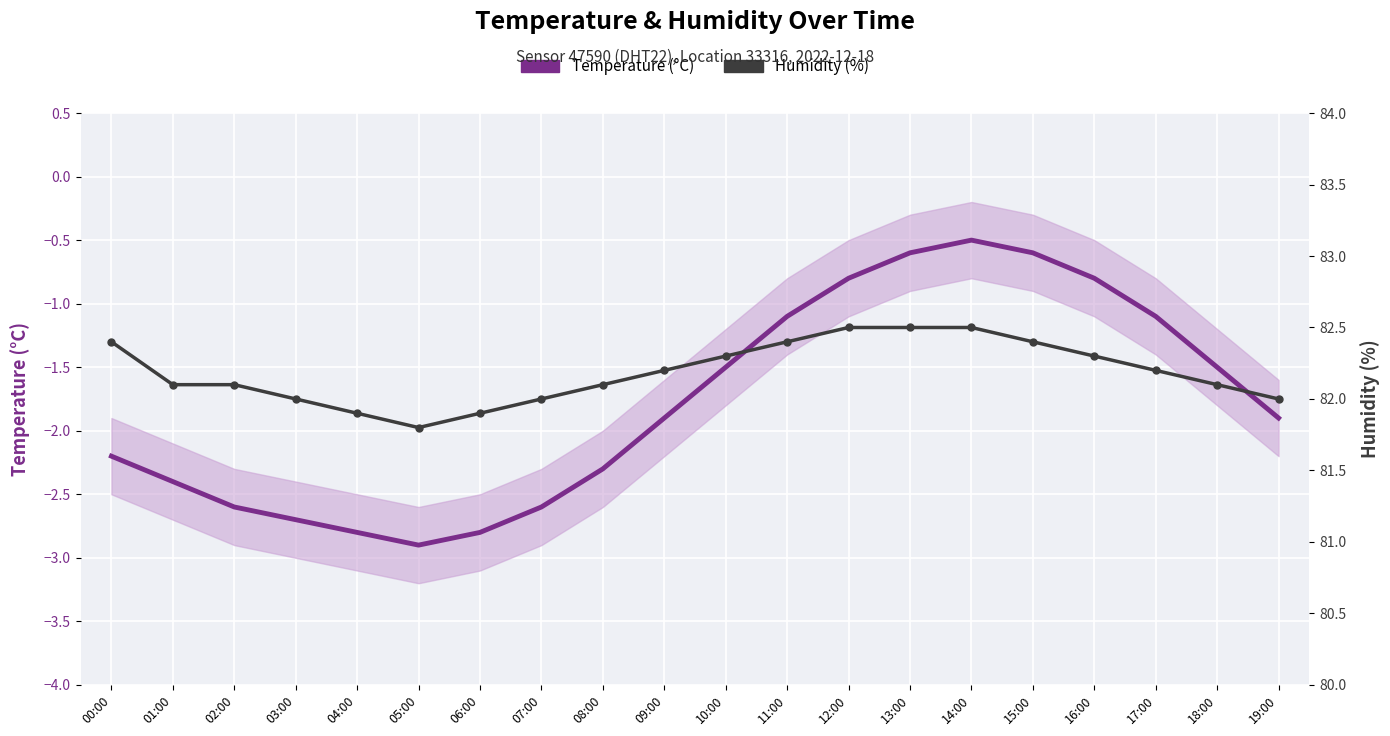

Is it true that Temperature (°C) equals -2.3 at 08:00?

True